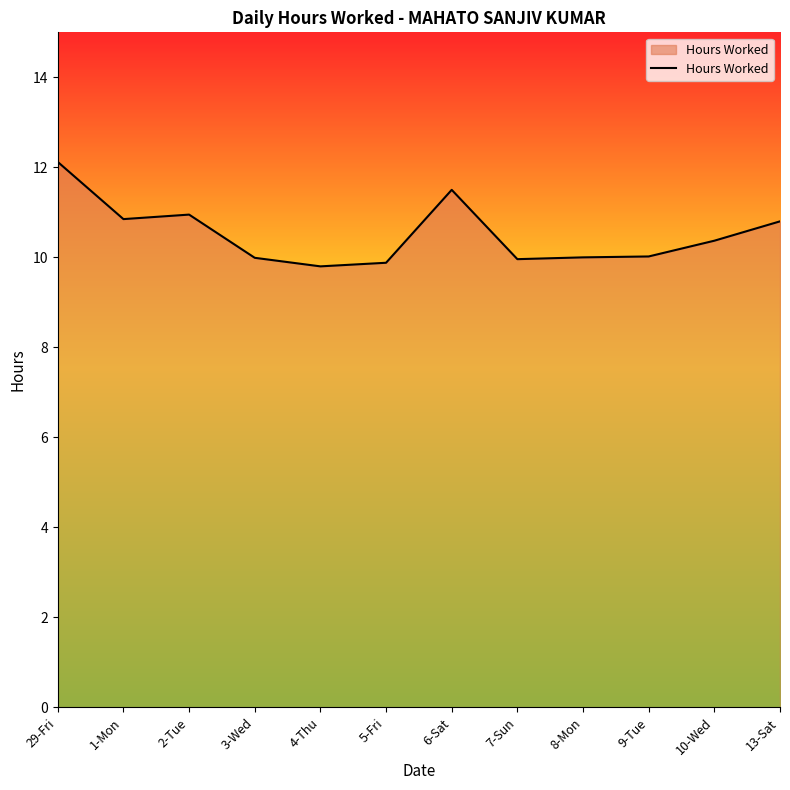

What is the ratio of the value at 29-Fri to the value at 6-Sat?

1.1